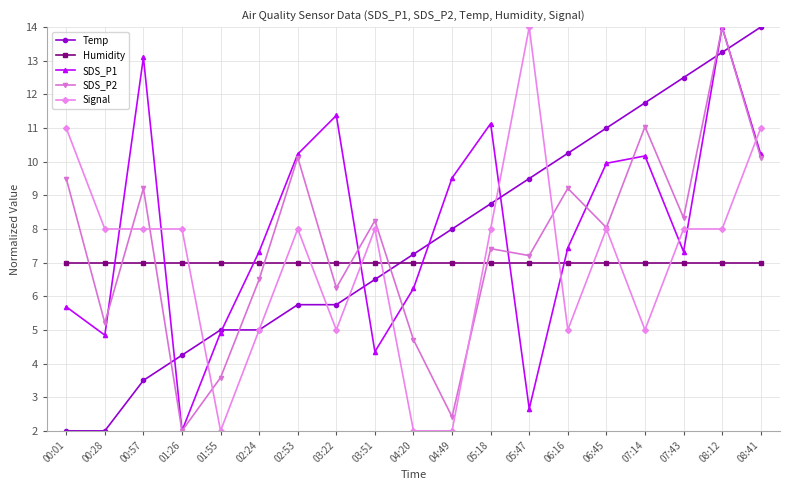

What is the sum of the SDS_P2 values at 04:49 and 08:41?

12.5